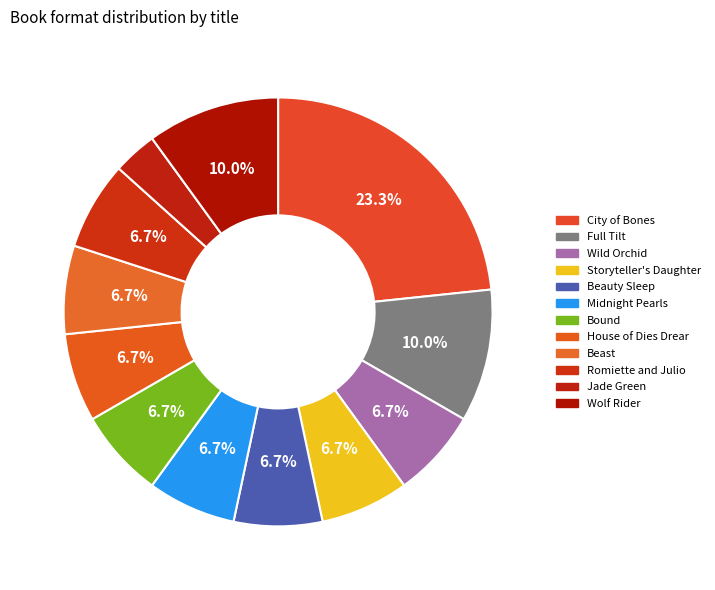

To the nearest percent, what is the difference between the Wild Orchid and Jade Green slice percentages?

3%